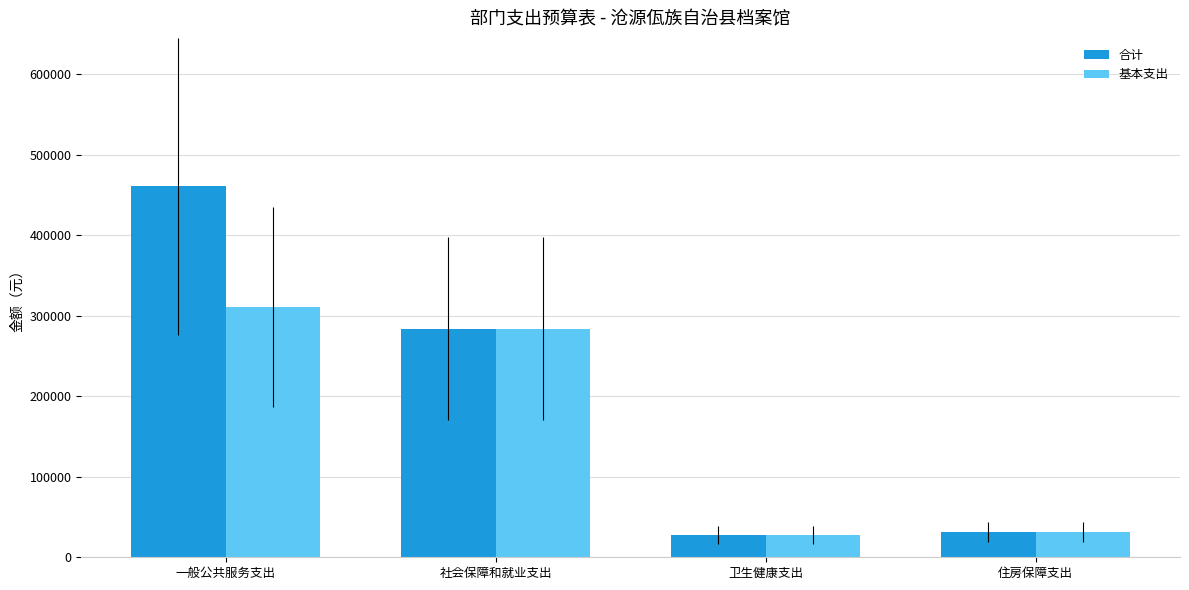

What is the minimum value for 合计?

28052.2